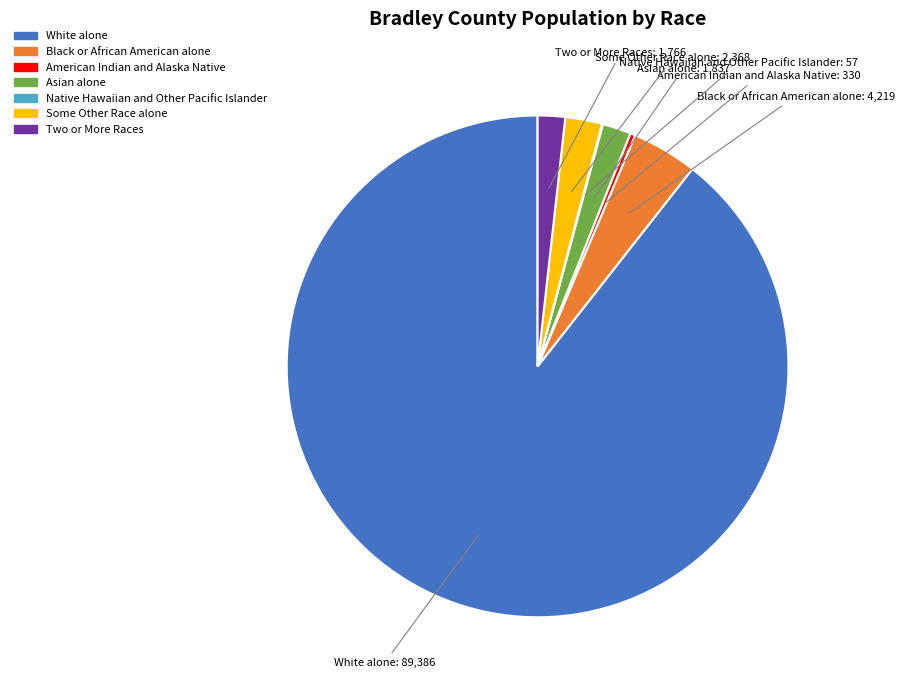

What is the majority slice?

White alone